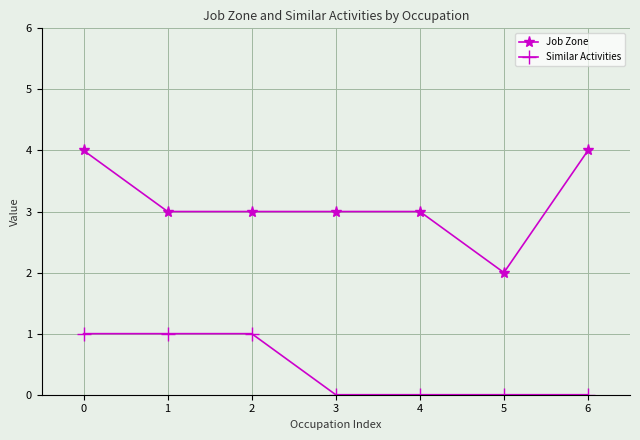

True or false: Job Zone and Similar Activities cross at least once.

False